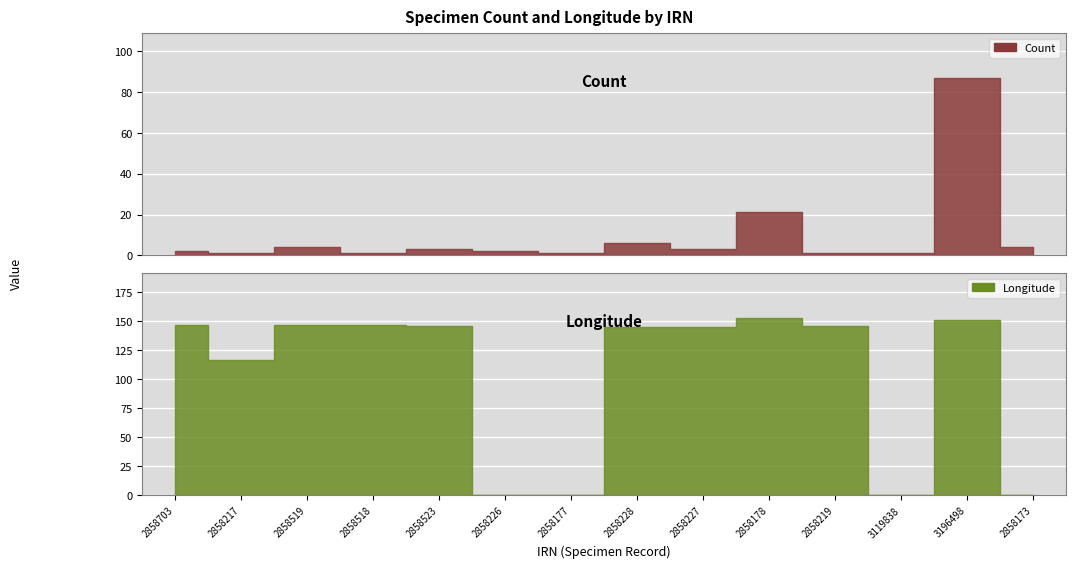

The Count series shows 3.0 at 2858523. True or false?

True